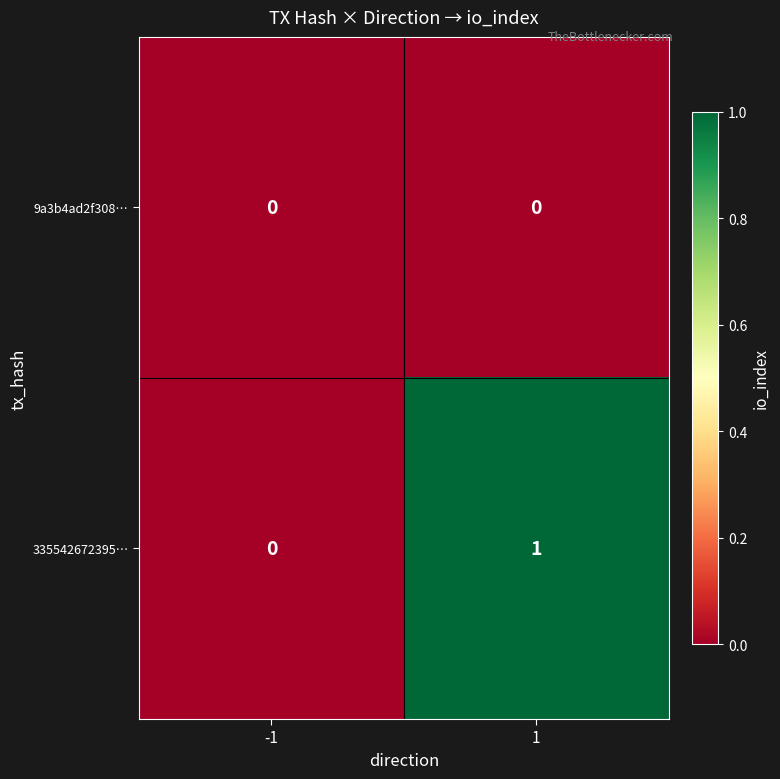

At which category does the chart reach its peak across all series?

1